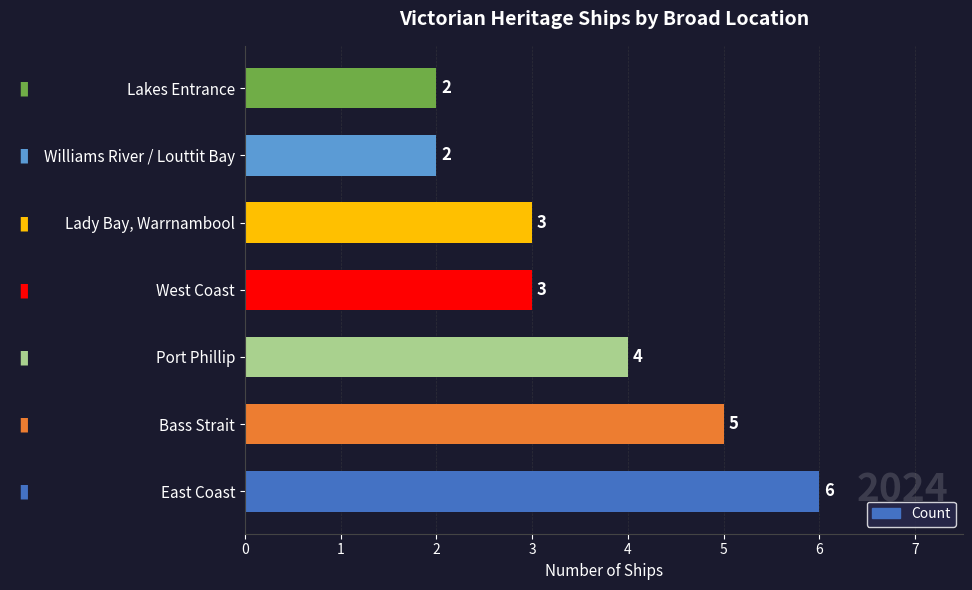

Reading bottom to top, transcribe all the data shown in this chart.

East Coast=6	Bass Strait=5	Port Phillip=4	West Coast=3	Lady Bay, Warrnambool=3	Williams River / Louttit Bay=2	Lakes Entrance=2